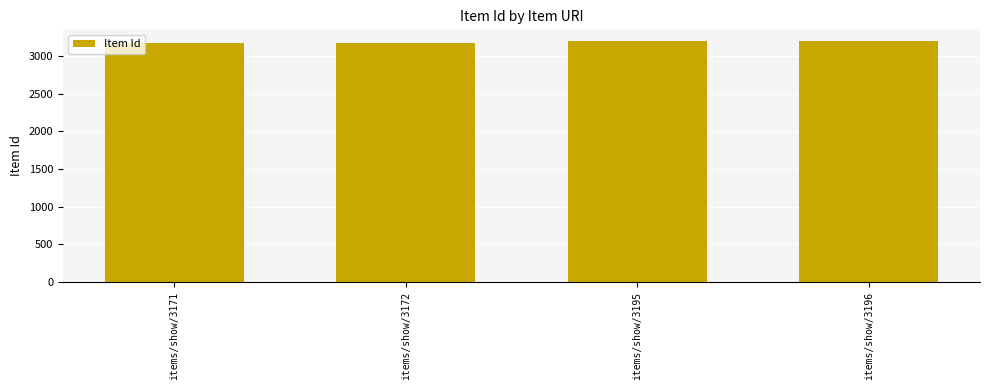

The chart shows a value of 5485 at items/show/3172. True or false?

False